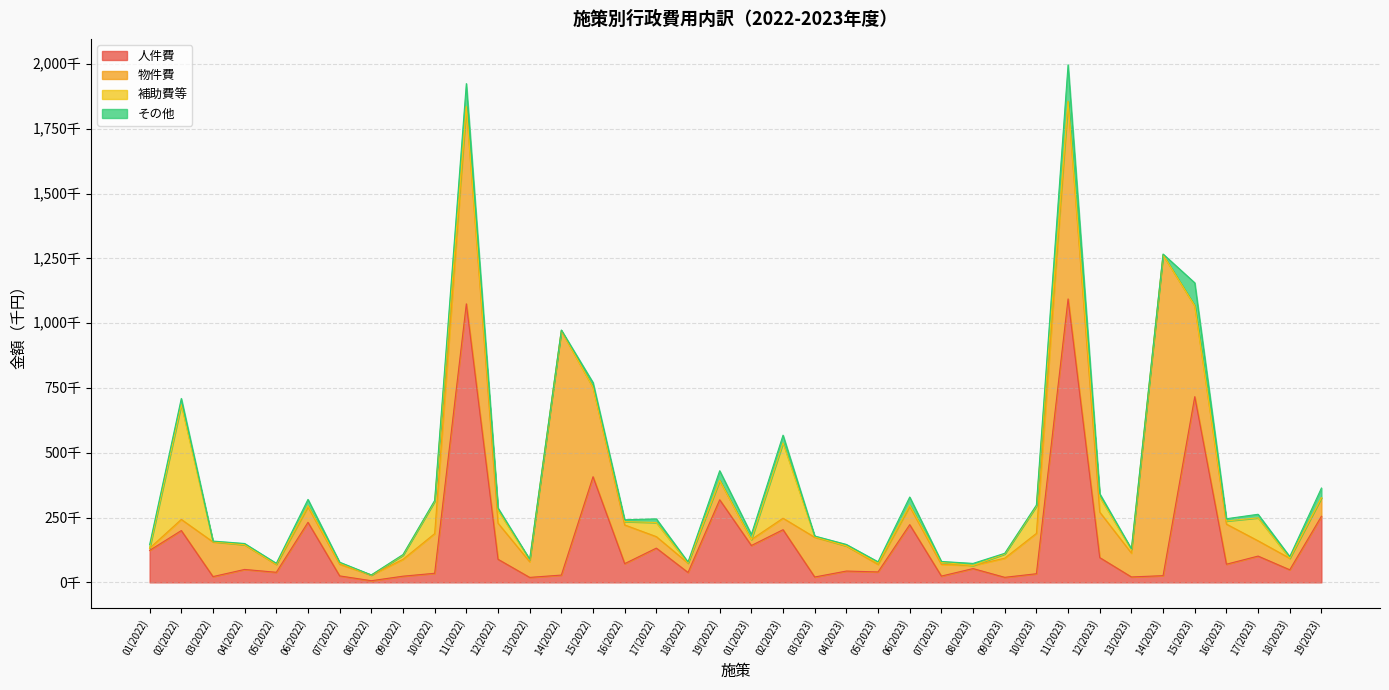

Is it true that 補助費等 equals 19089 at 13(2023)?

False